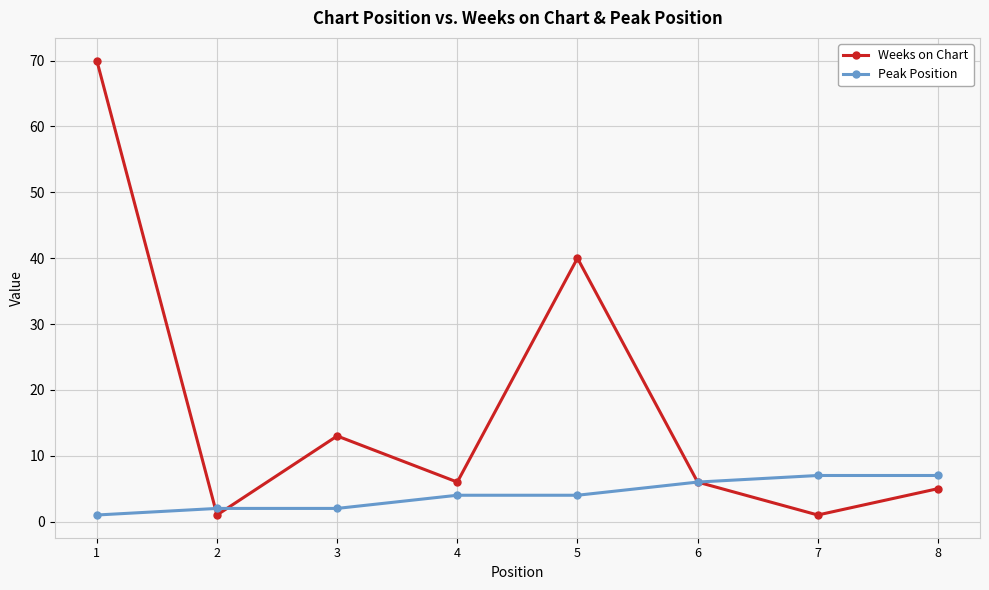

What is the sum of all Weeks on Chart values?

142